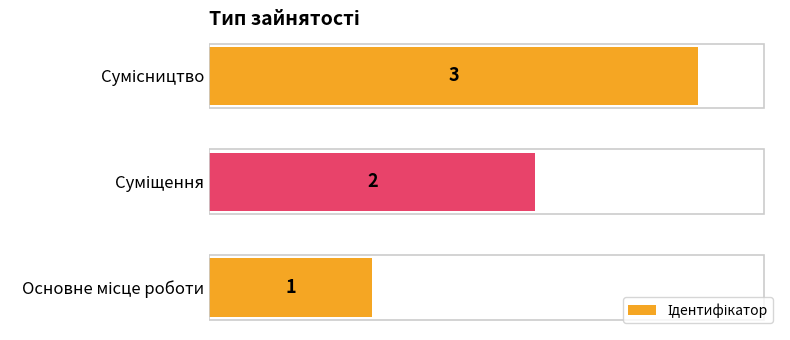

How many categories are shown in the chart?

3